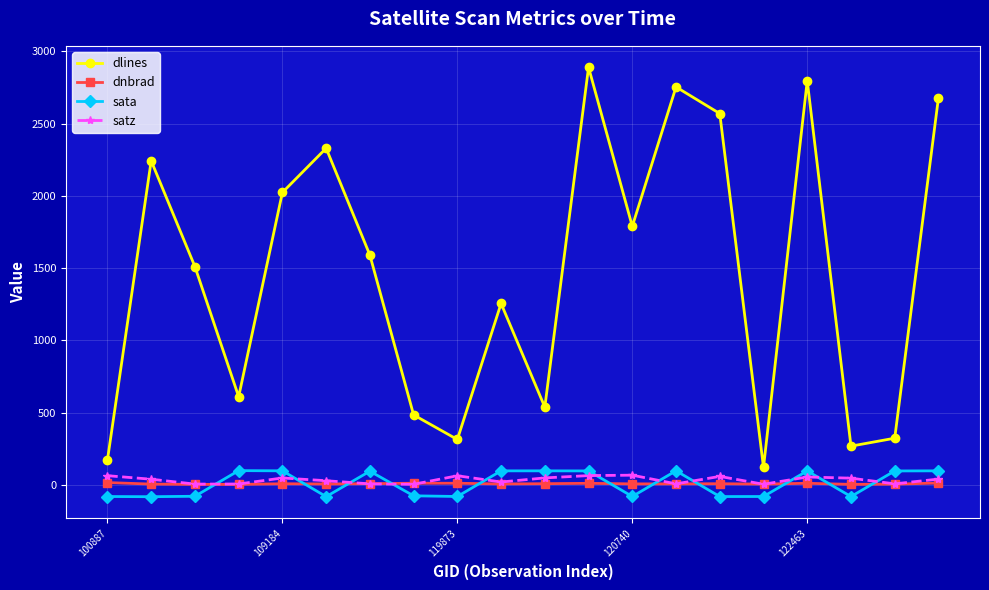

What is the minimum value for dnbrad?

4.4